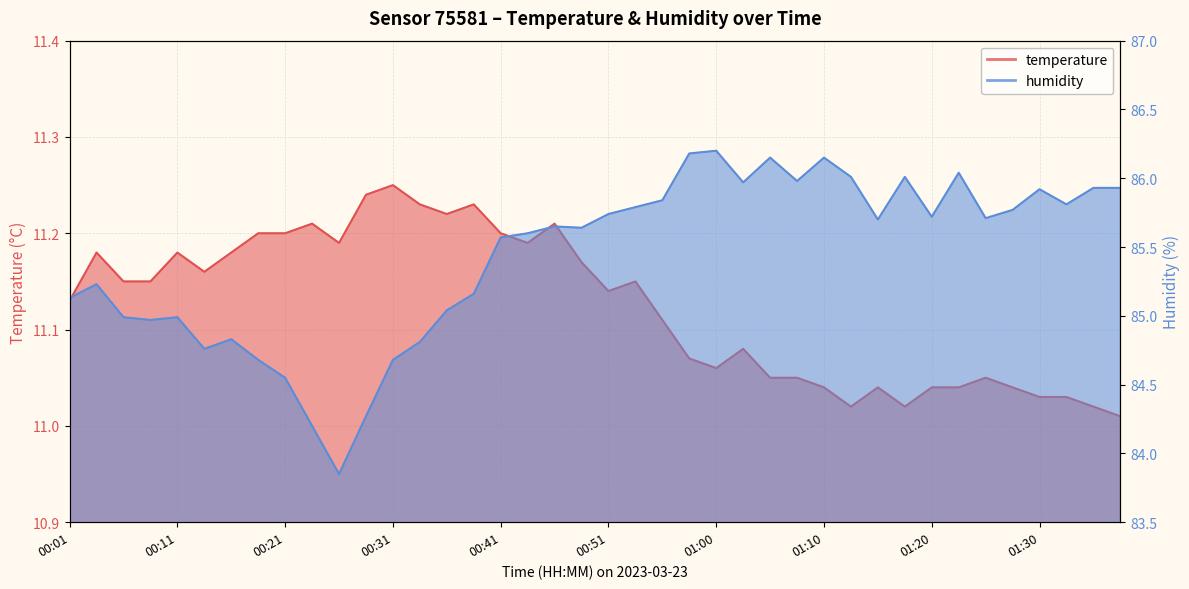

What is the label of the 4th point from the right?

01:30